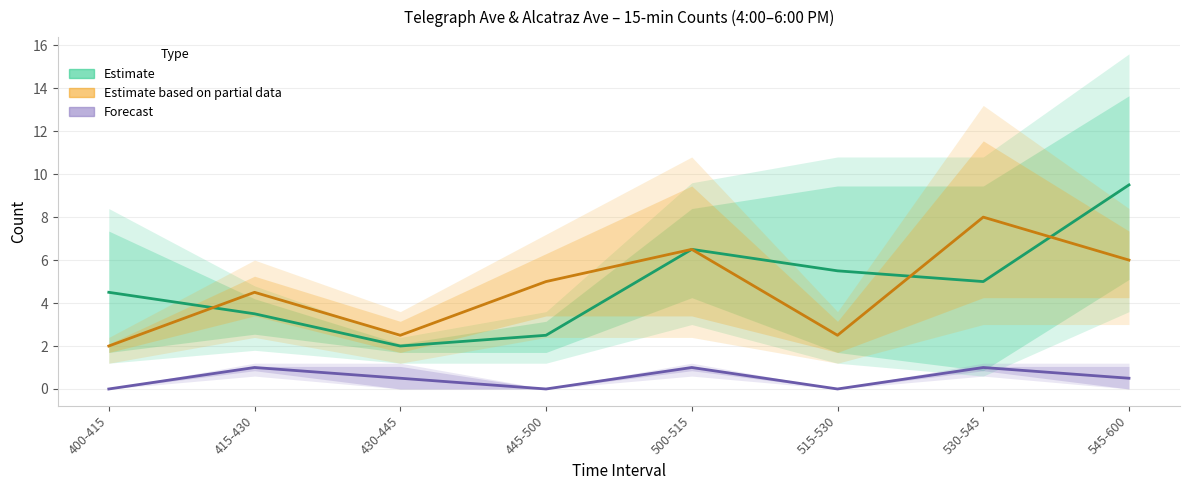

At which category does Estimate based on partial data reach its first local peak?

415-430